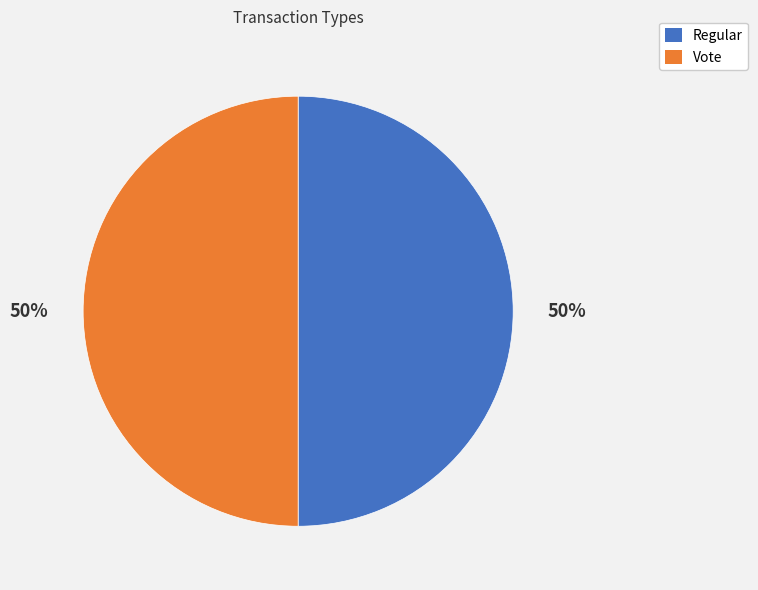

Combined, do Vote and Regular account for over 50%?

Yes